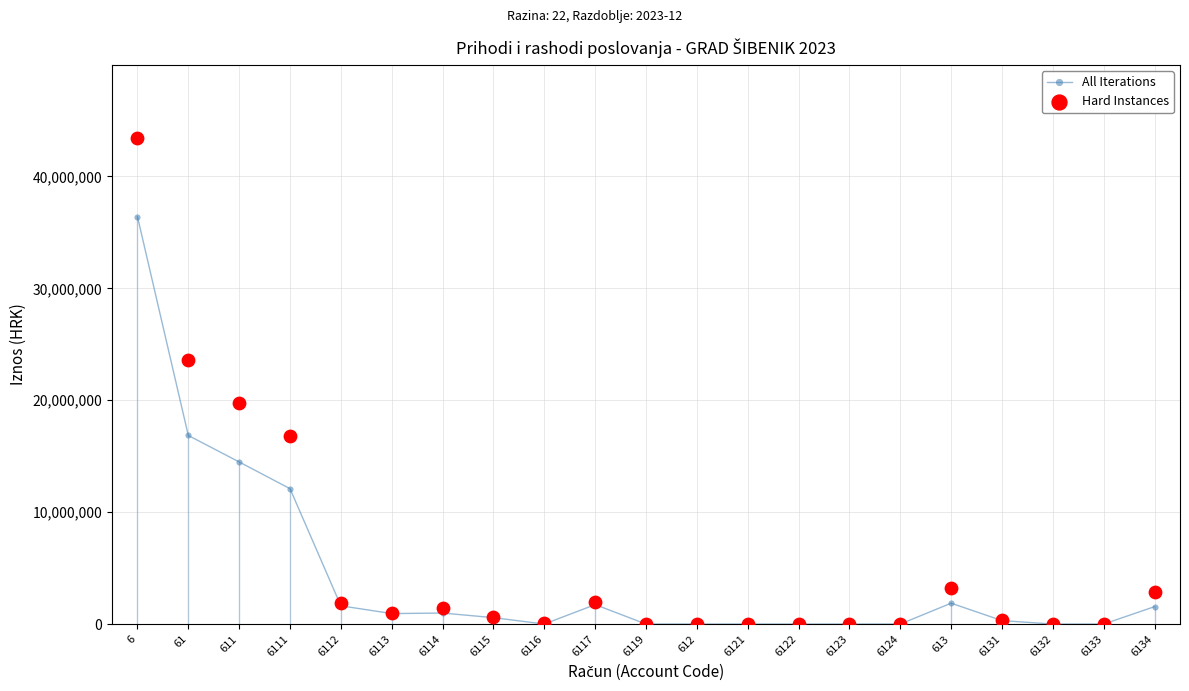

What is the total value across all series at 6131?

652583.5